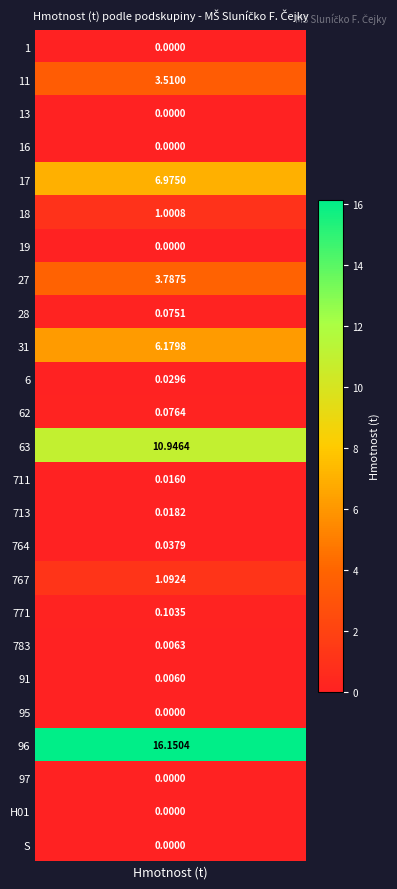

List the labels in order of value, smallest first.

1, 13, 16, 19, 95, 97, H01, S, 91, 783, 711, 713, 6, 764, 28, 62, 771, 18, 767, 11, 27, 31, 17, 63, 96